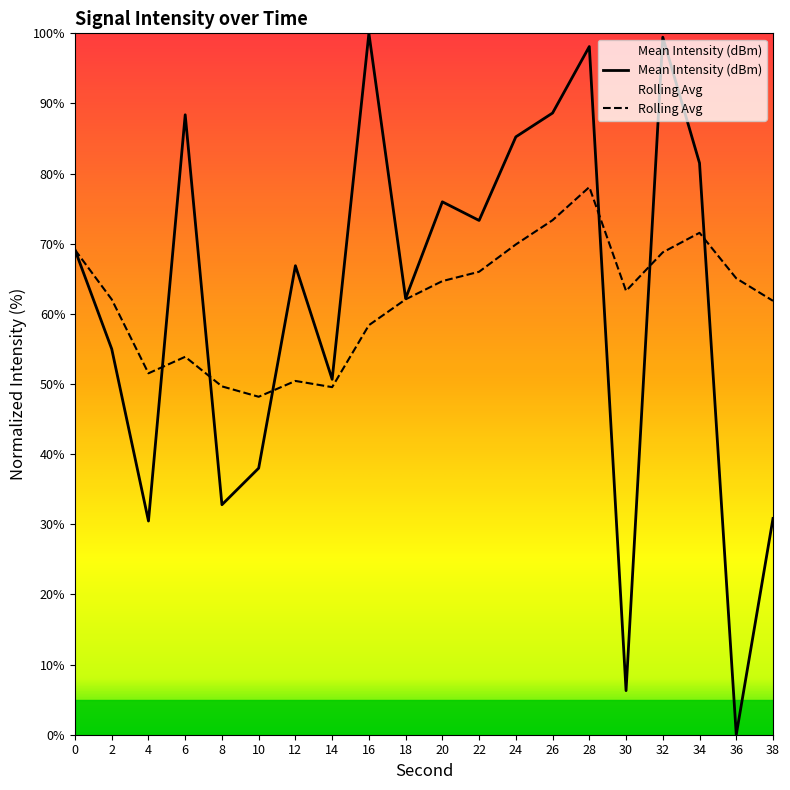

What are all the series names shown in the legend?

Mean Intensity (dBm), Rolling Avg